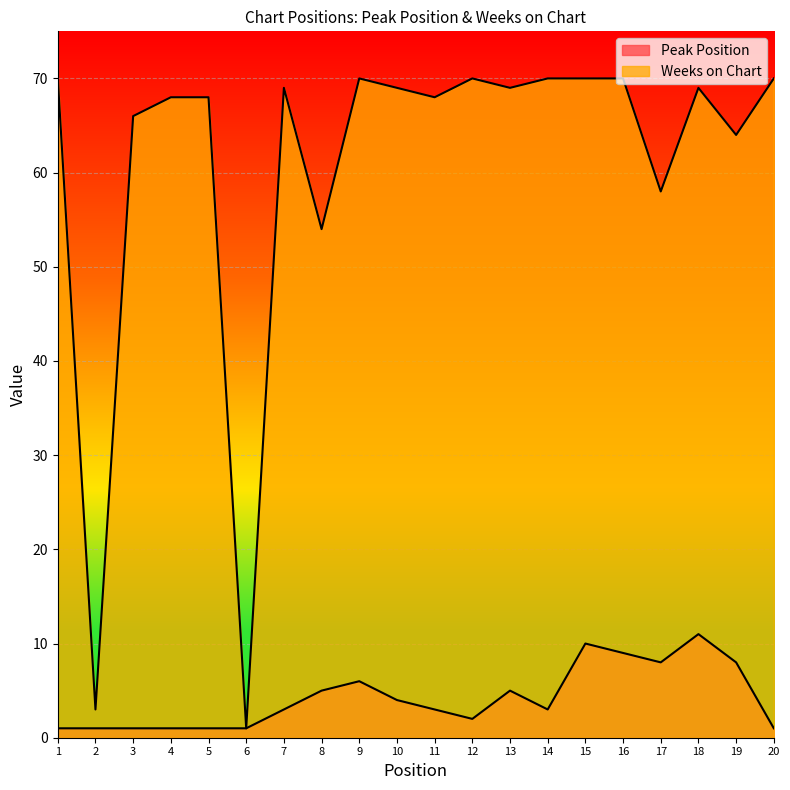

Which category has the highest value in the Peak Position series?

18